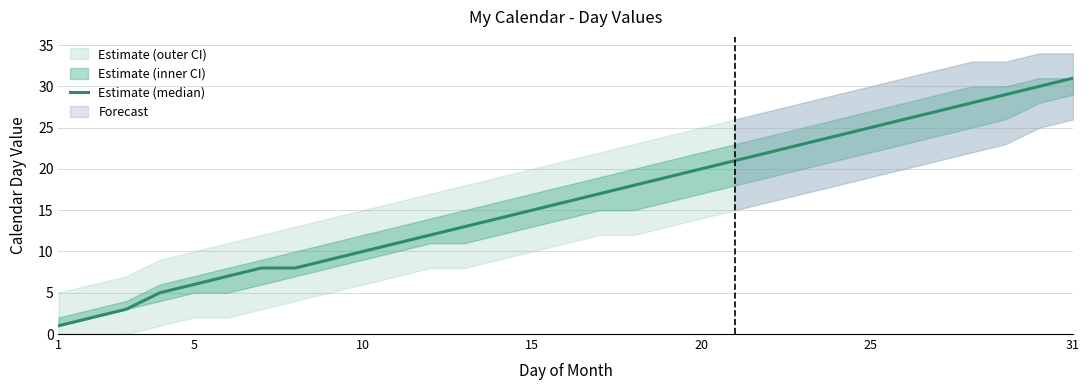

What is the difference between the maximum and minimum values?

30